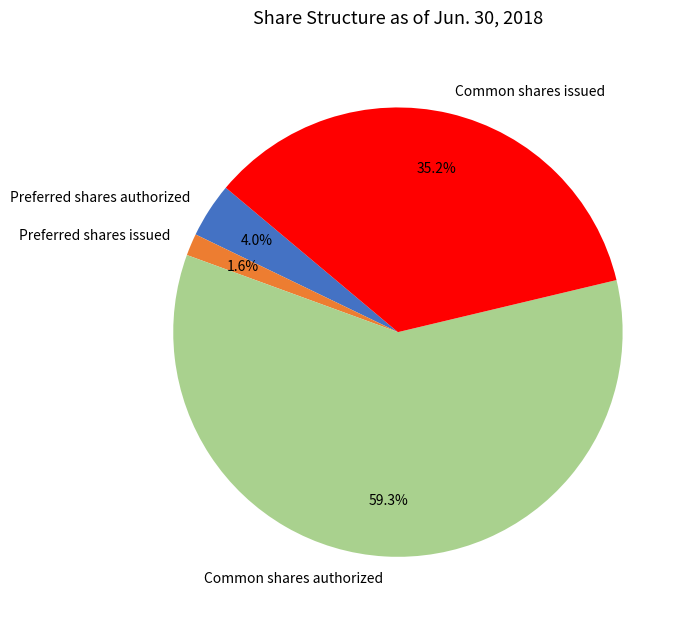

To the nearest percent, what is the average slice percentage?

25%